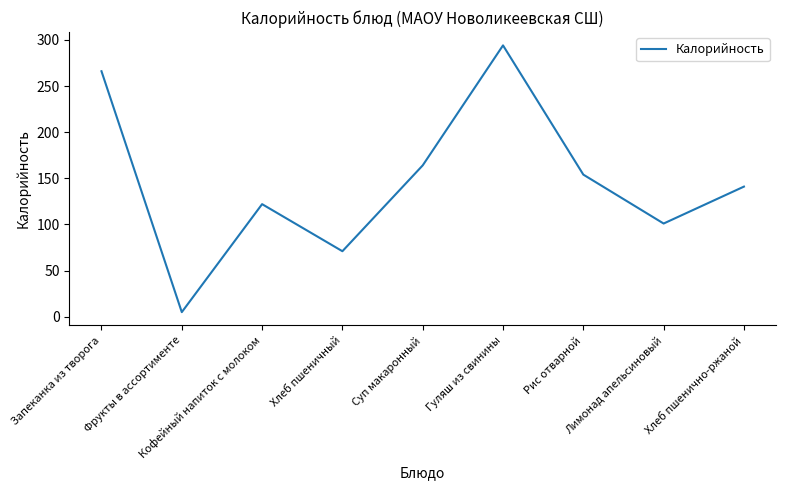

Which category has the lowest value across all series?

Фрукты в ассортименте